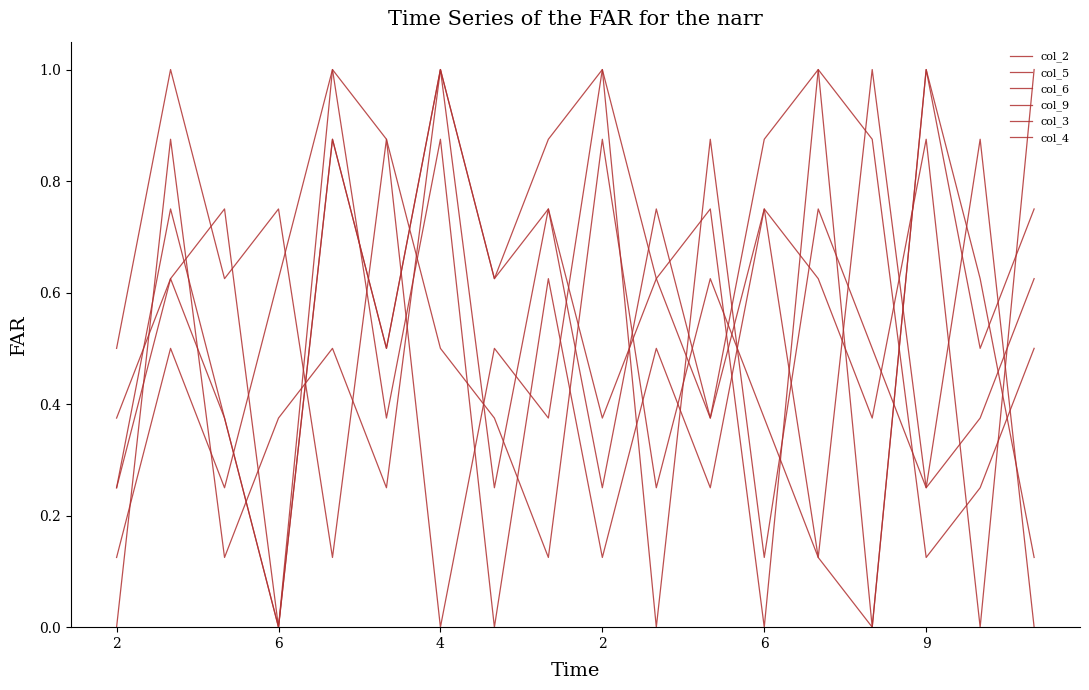

What is the label of the 9th point from the left?

8